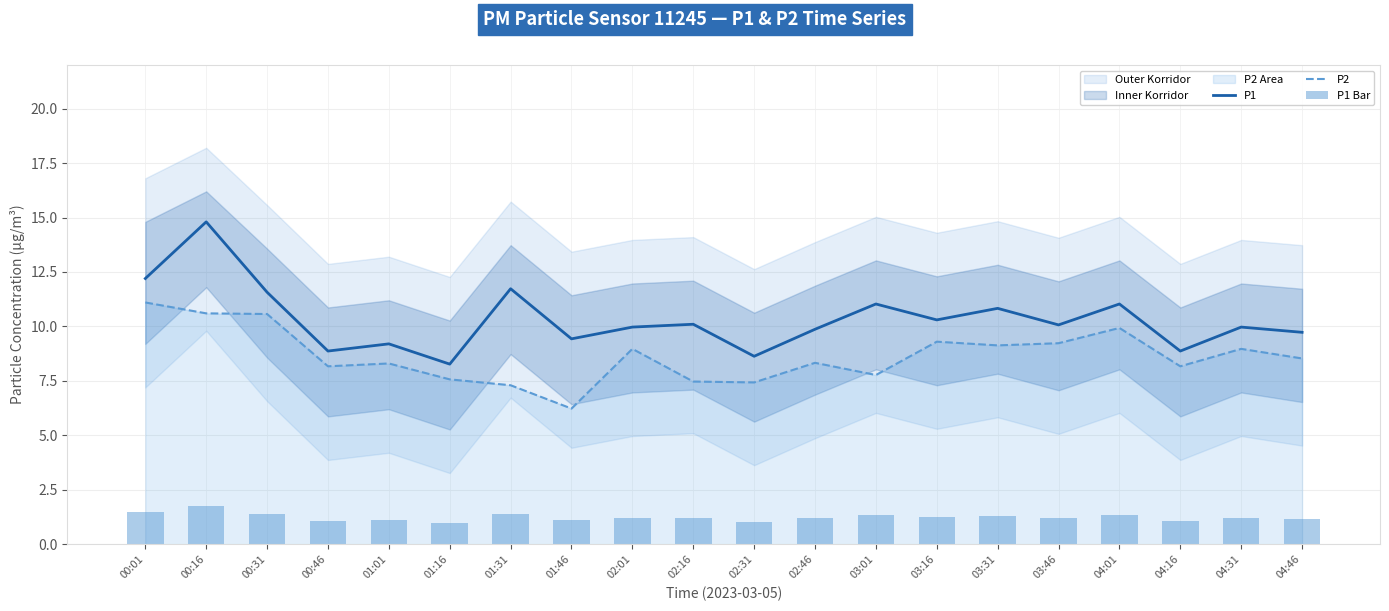

Rank the series by their average value, from lowest to highest.

P1 Bar, P2, P1